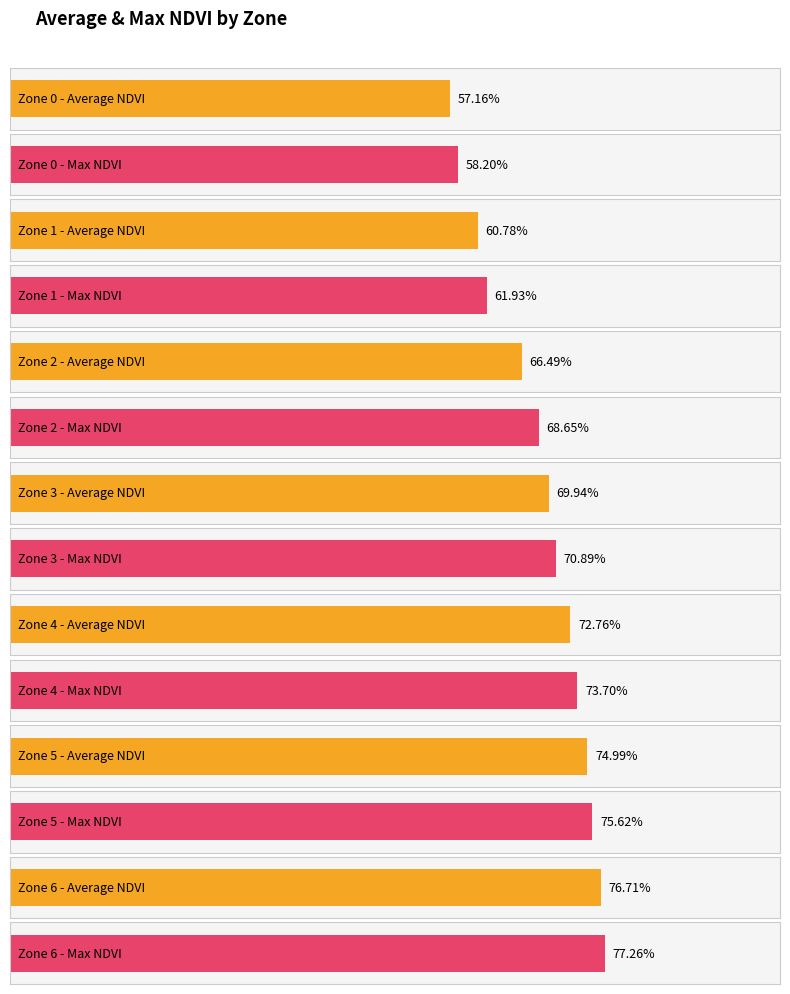

Between Zone 0 and Zone 5, which is larger?

Zone 5